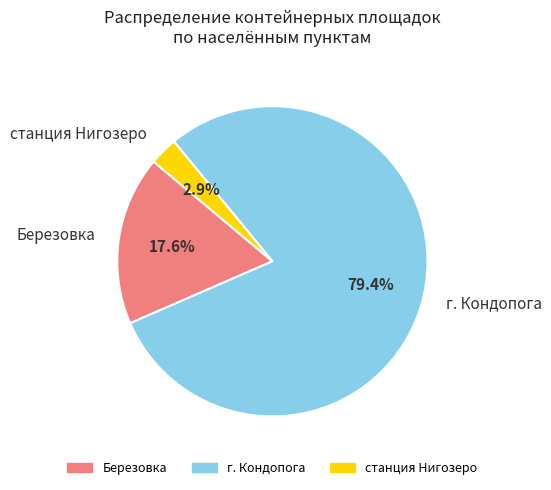

How many segments does this pie chart have?

3